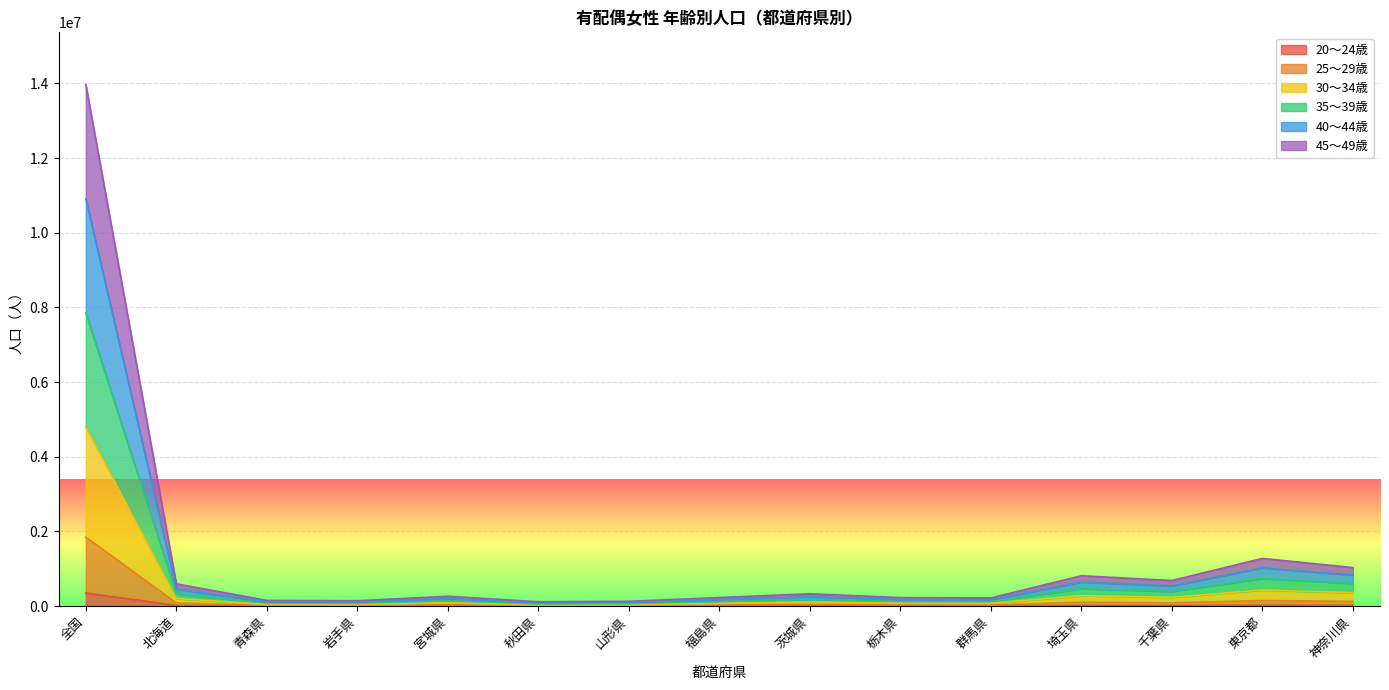

At which category is the sum across all series the highest?

全国